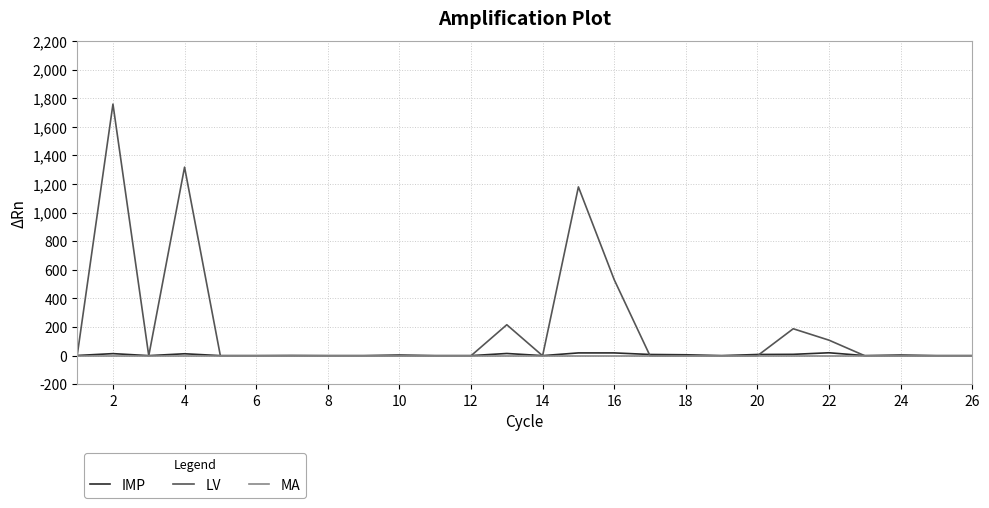

How many times do LV and IMP cross each other?

10